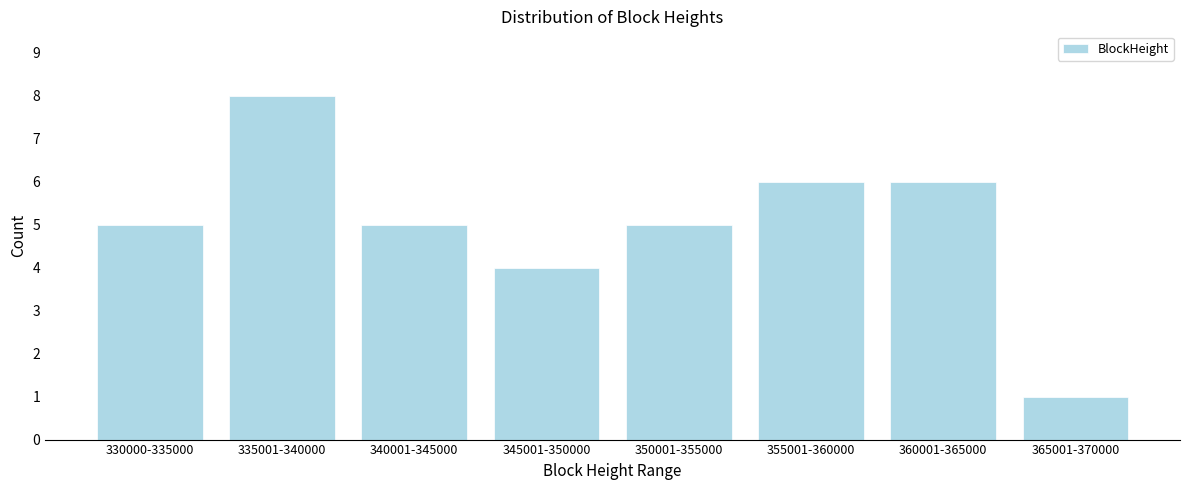

Reading left to right, what are all the values shown in this chart?

330000-335000=5	335001-340000=8	340001-345000=5	345001-350000=4	350001-355000=5	355001-360000=6	360001-365000=6	365001-370000=1